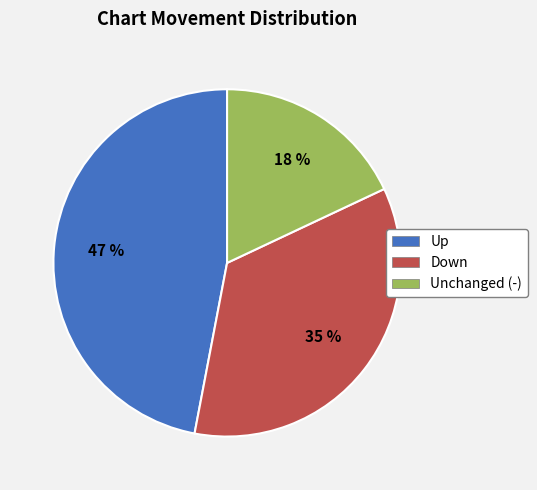

How many segments does this pie chart have?

3